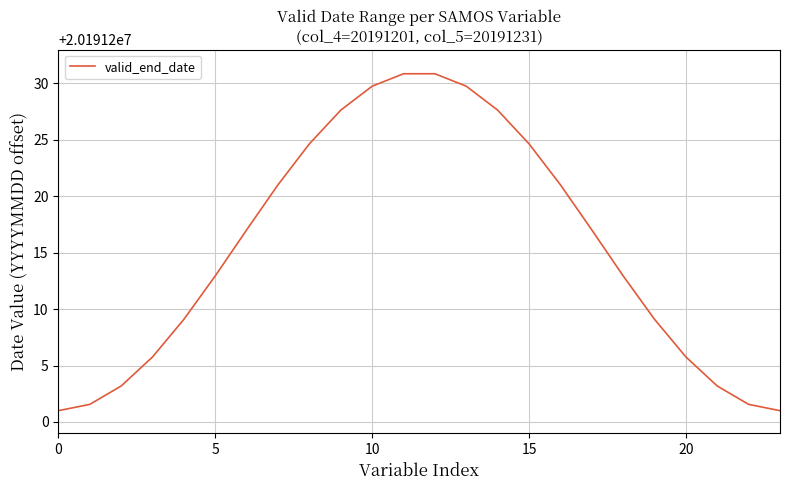

What is the maximum value shown in the chart?

20191230.9